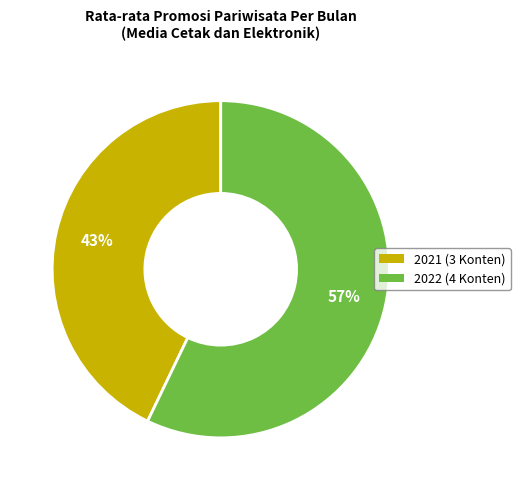

Is there any slice that represents more than half of the pie?

Yes